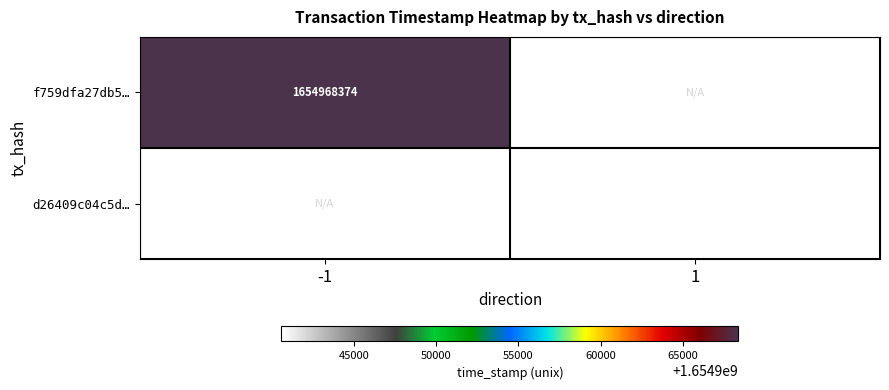

Is it true that d26409c04c5d… equals 791662200 at 1?

False